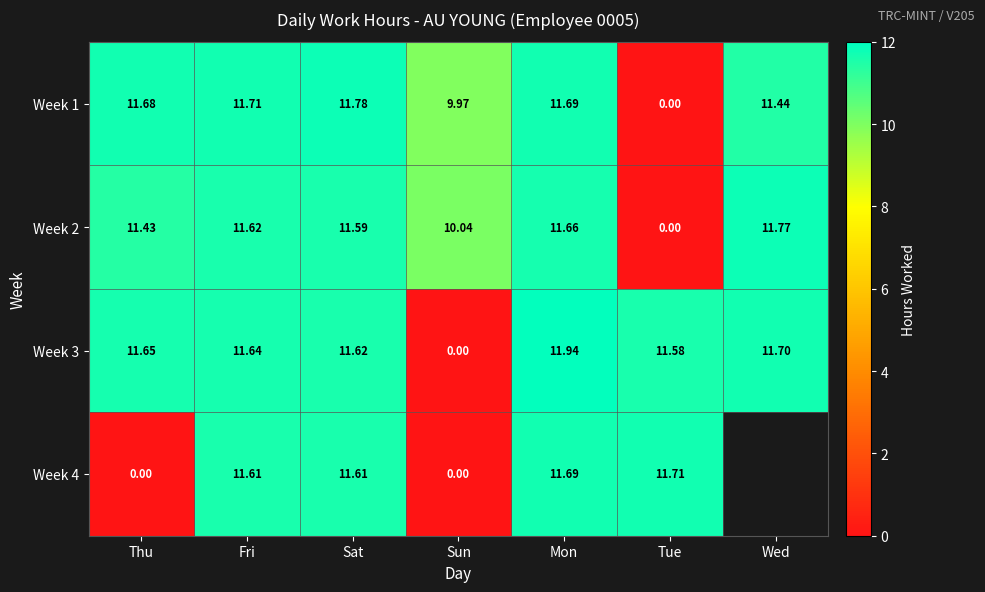

How many positive values does the Week 3 series have?

6